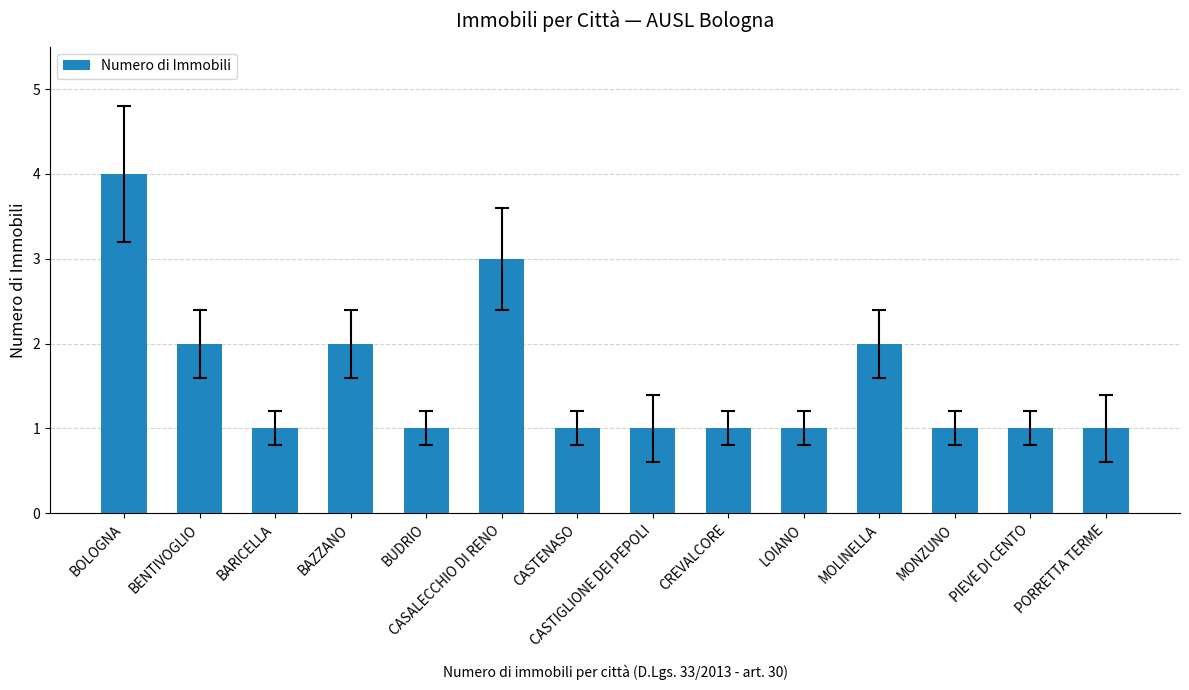

Reading left to right, transcribe all the data shown in this chart.

BOLOGNA=4	BENTIVOGLIO=2	BARICELLA=1	BAZZANO=2	BUDRIO=1	CASALECCHIO DI RENO=3	CASTENASO=1	CASTIGLIONE DEI PEPOLI=1	CREVALCORE=1	LOIANO=1	MOLINELLA=2	MONZUNO=1	PIEVE DI CENTO=1	PORRETTA TERME=1